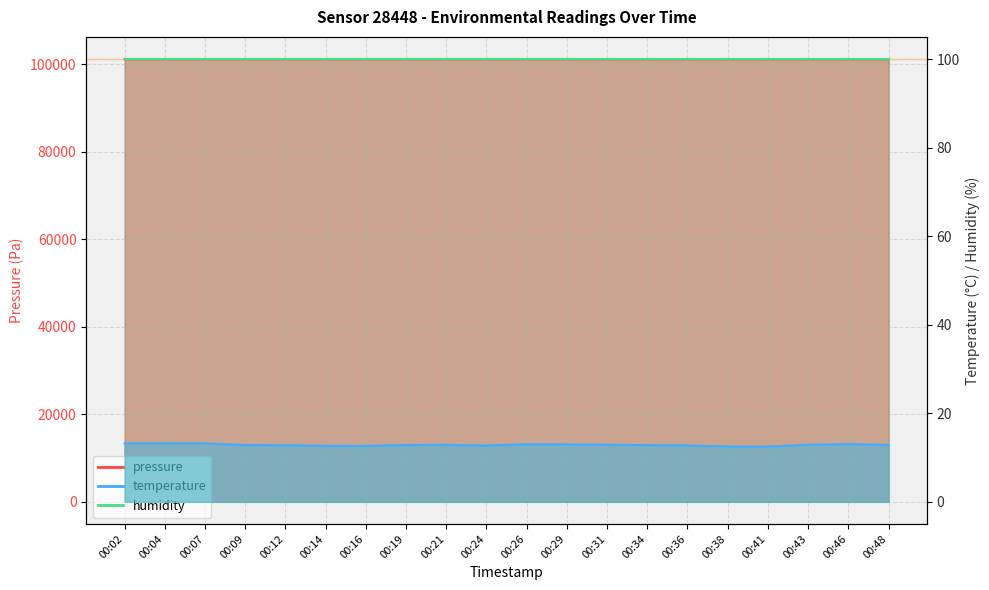

True or false: pressure has more than 0 points higher than both neighbors.

True